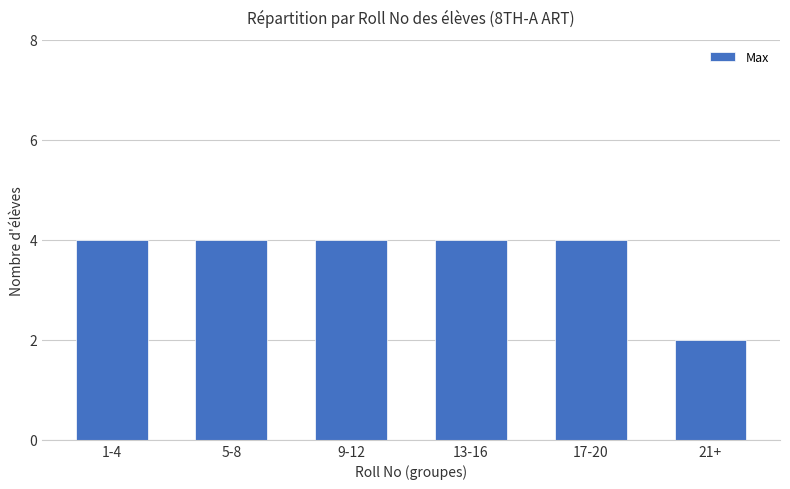

Reading left to right, transcribe all the data shown in this chart.

1-4=4	5-8=4	9-12=4	13-16=4	17-20=4	21+=2